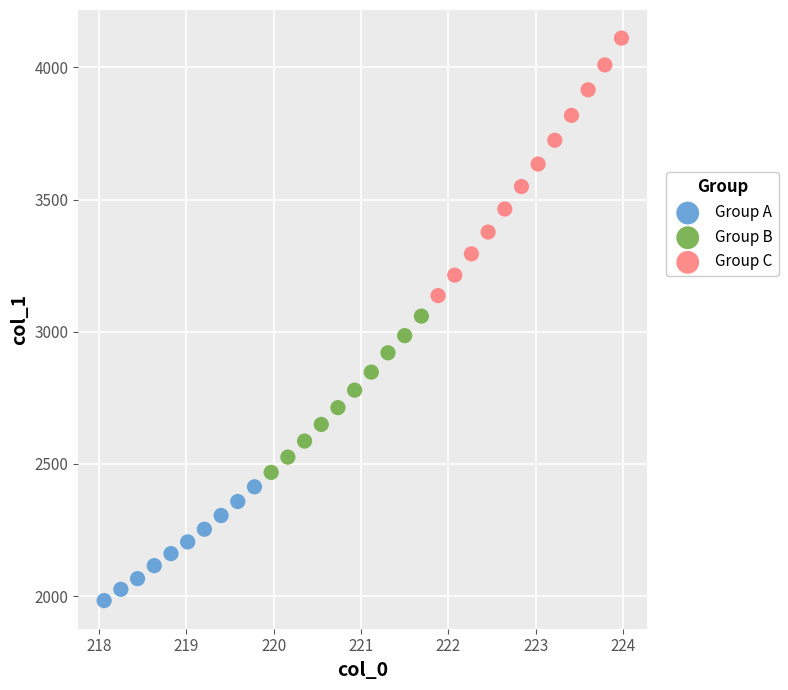

Which series has the largest Y range (max minus min)?

Group C